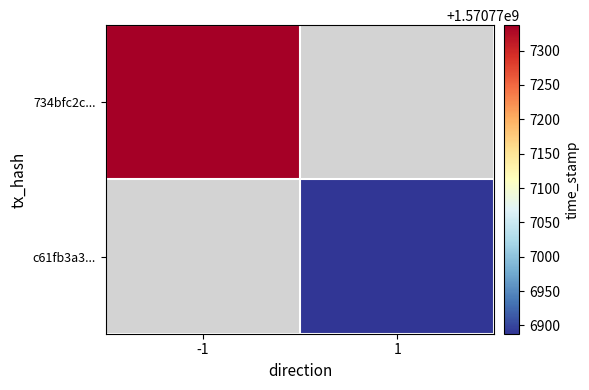

What is the spread (max minus min) of values at time_stamp?

449